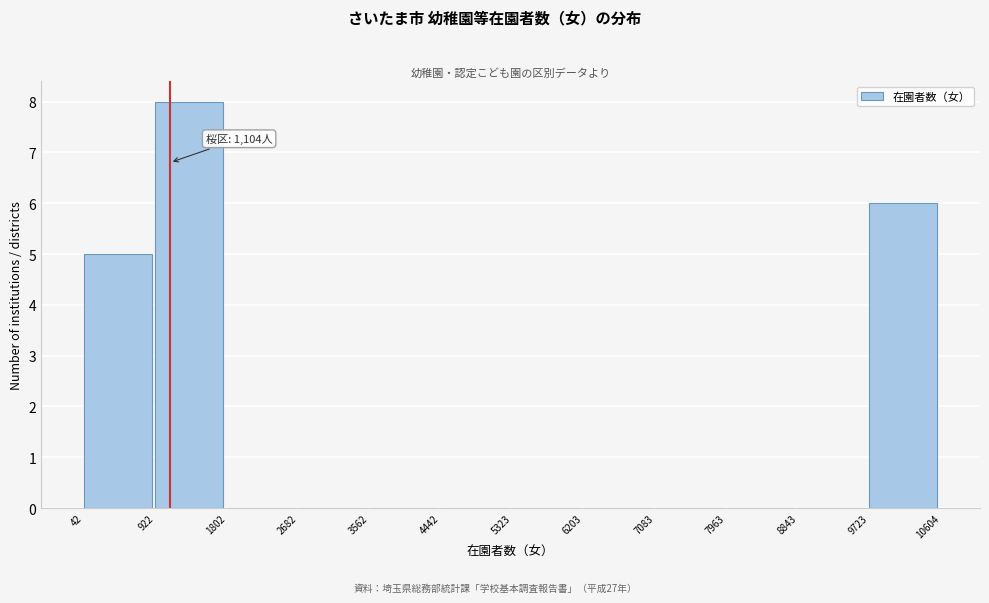

Over which range of the x-axis is the bar tallest?

922 to 1802